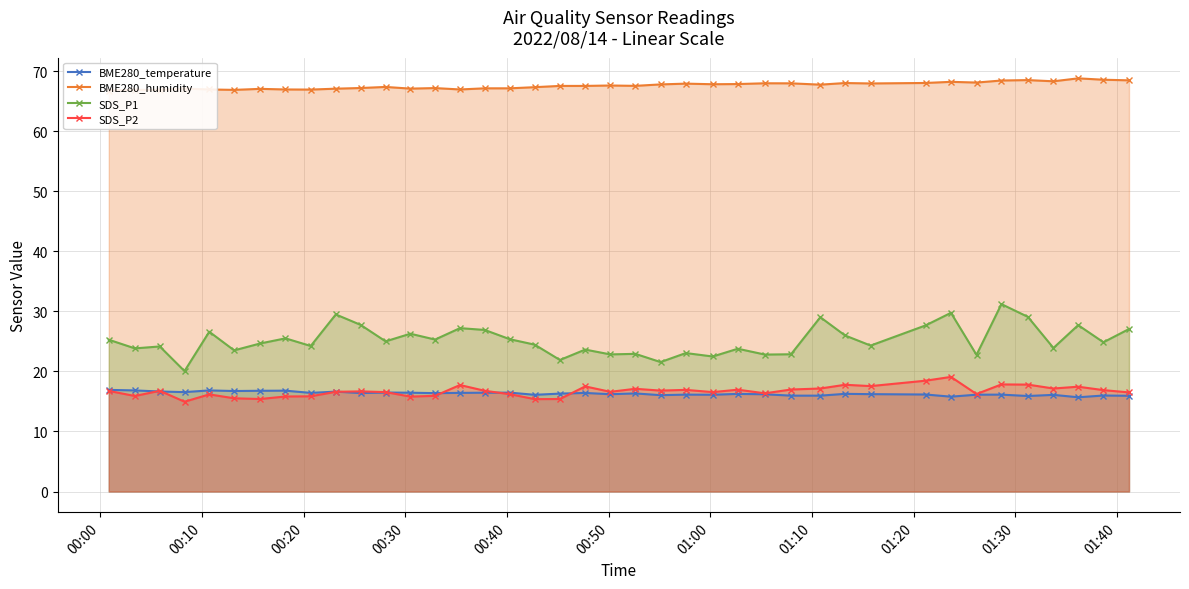

What is the difference between the maximum and minimum values in the SDS_P2 series?

4.1